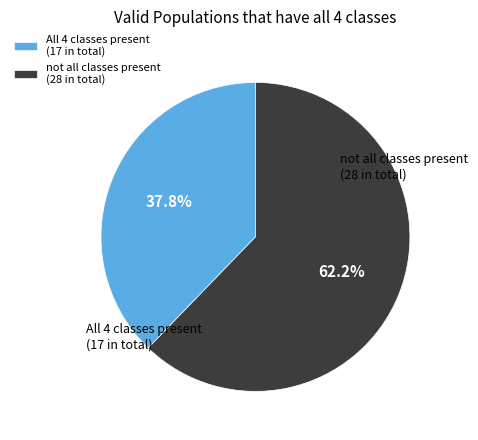

Approximately how many times larger is the value at not all classes present (28 in total) compared to All 4 classes present (17 in total)?

1.6